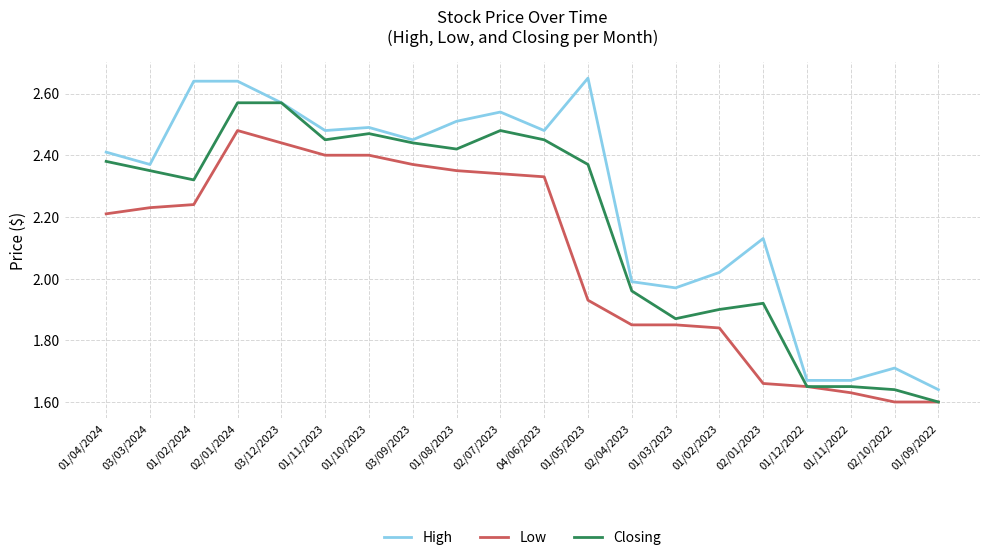

True or false: High and Low intersect in this chart.

False